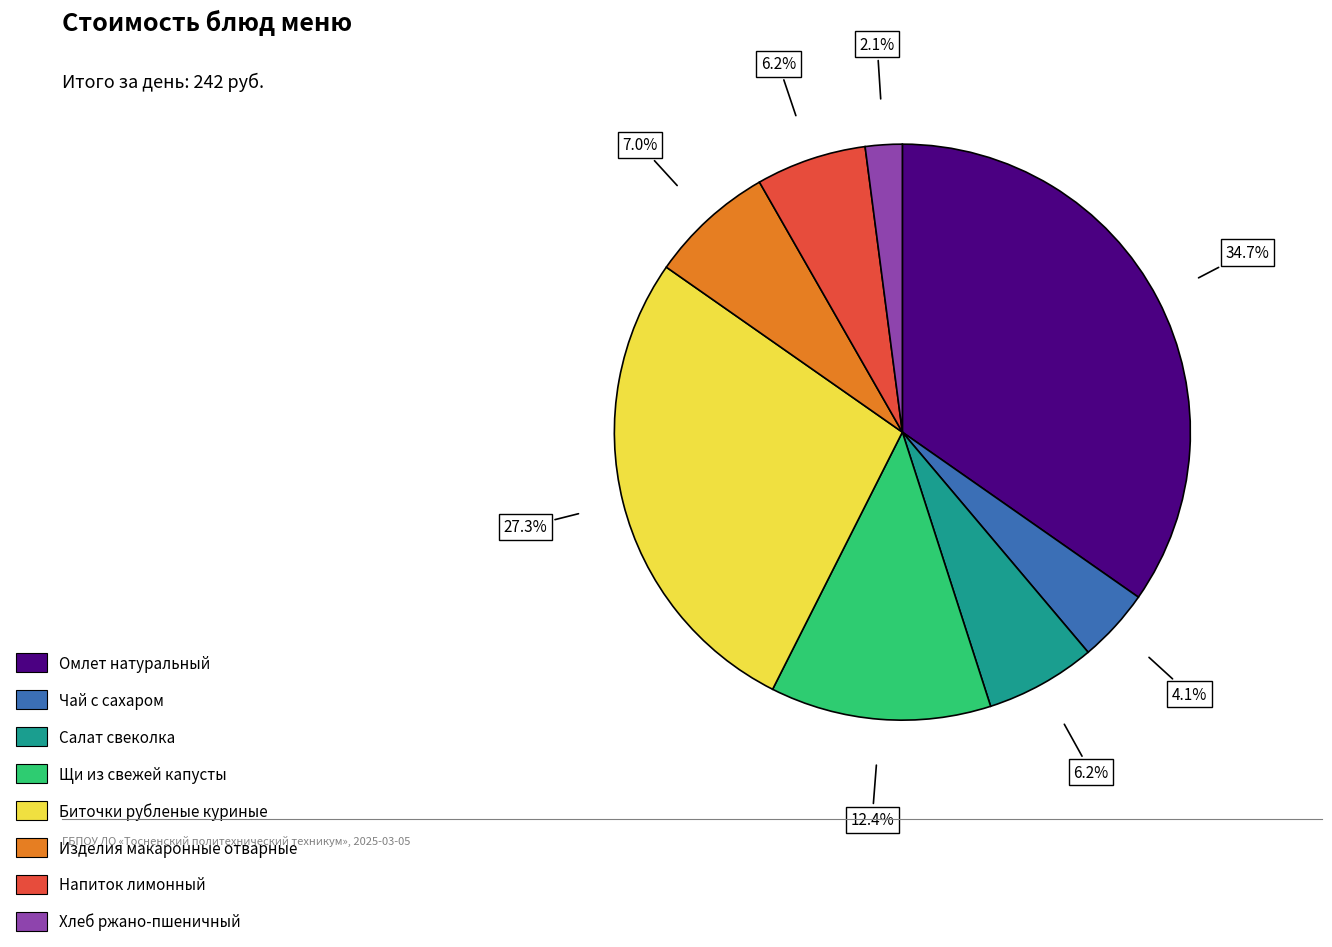

Does Омлет натуральный account for over 50% of the chart?

No